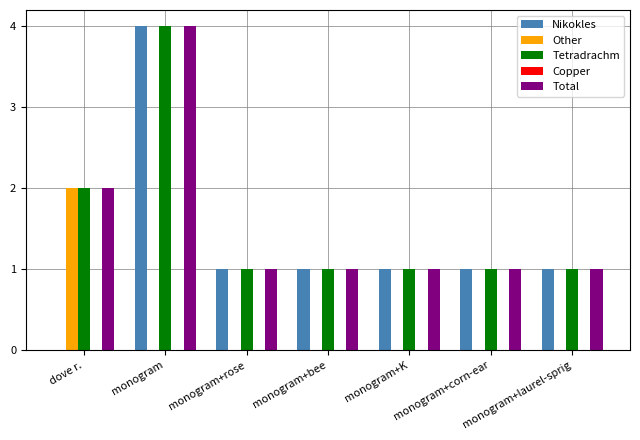

At which category is the sum across all series the highest?

monogram